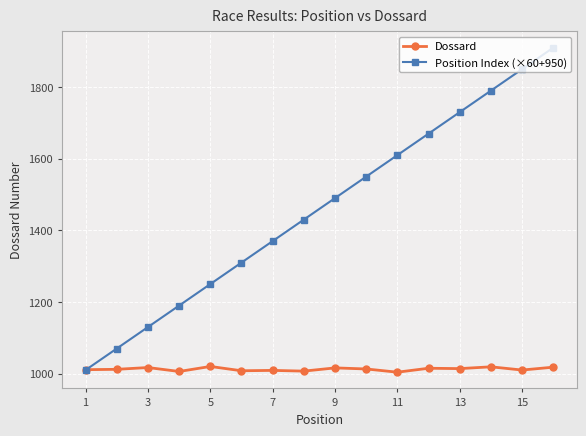

True or false: Dossard has more than 0 interior local peaks.

True